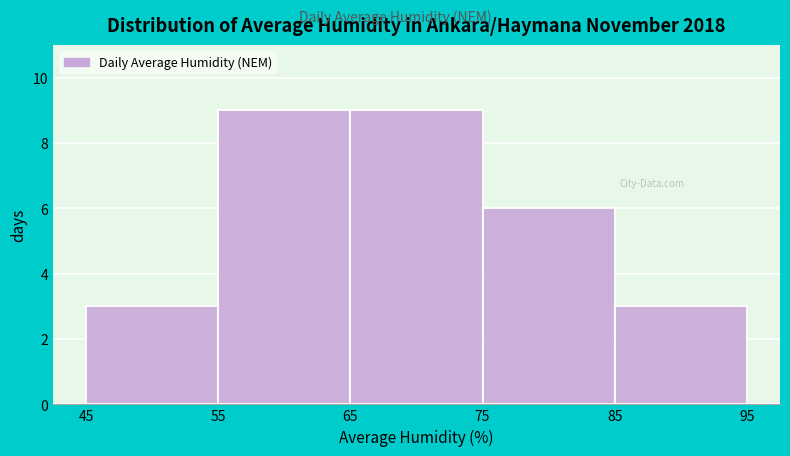

Reading left to right, transcribe this chart: for each bar, give the range it covers on the x-axis and its height. The values are not printed on the chart, so give them approximately, as read against the axis.

45 to 55: 3
55 to 65: 9
65 to 75: 9
75 to 85: 6
85 to 95: 3